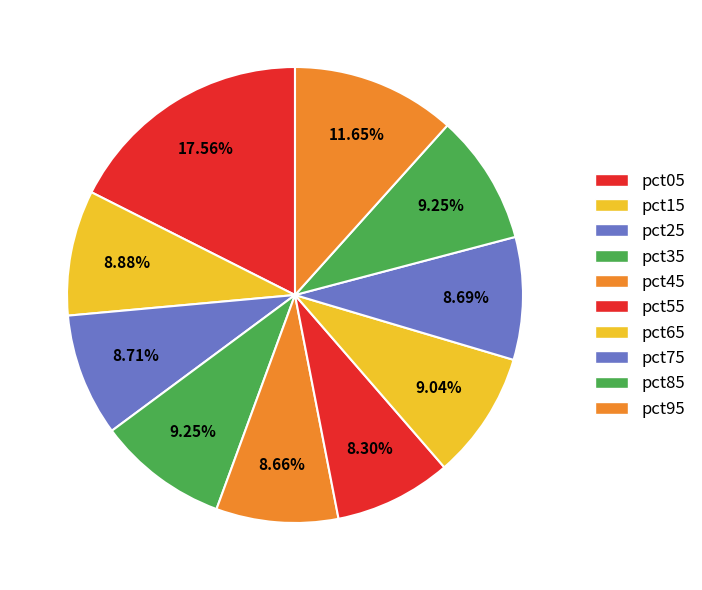

To the nearest percent, what portion does pct45 represent?

9%